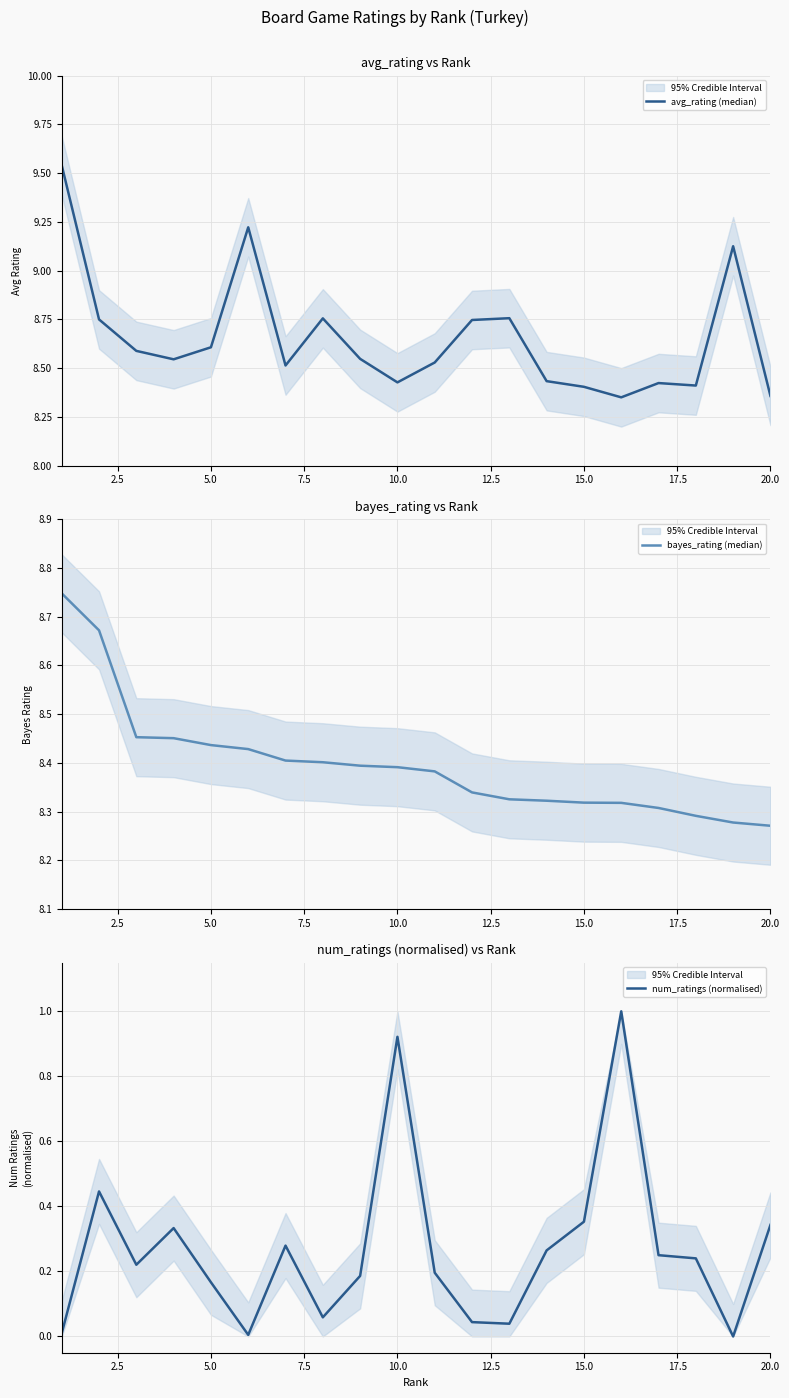

Count the bayes_rating (median) values in the range 8 to 9.

20